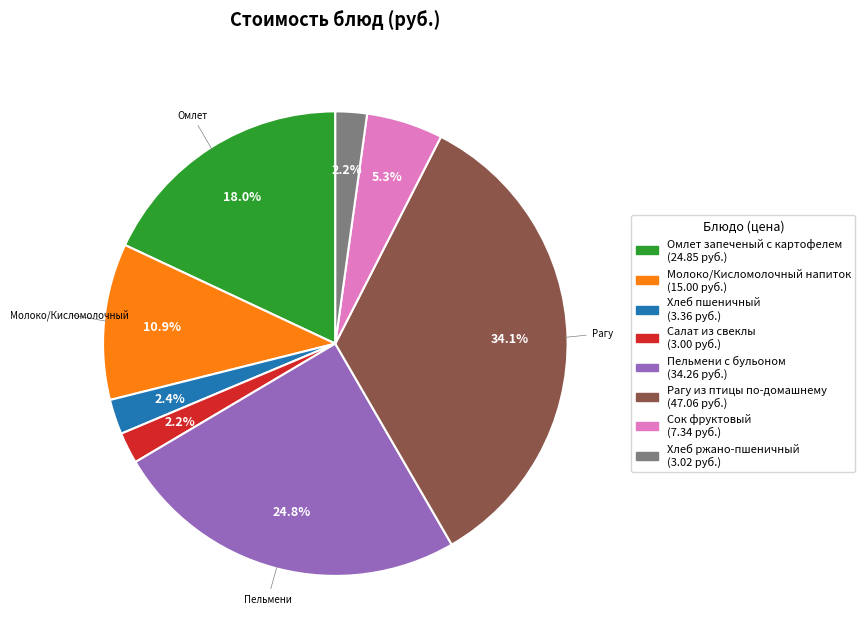

To the nearest percent, what is the difference between the largest and smallest slice percentages?

32%